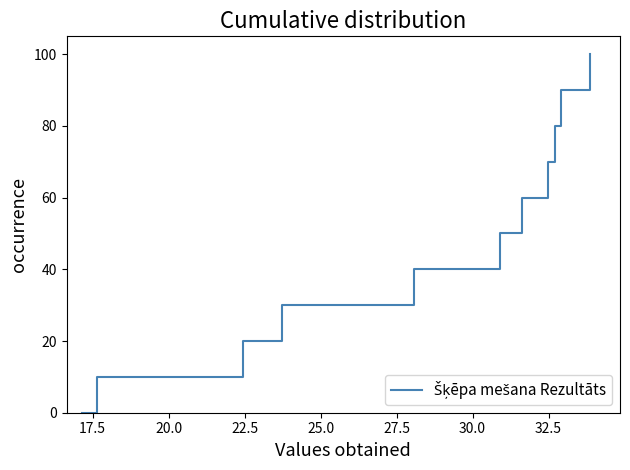

What is the greatest value displayed?

100